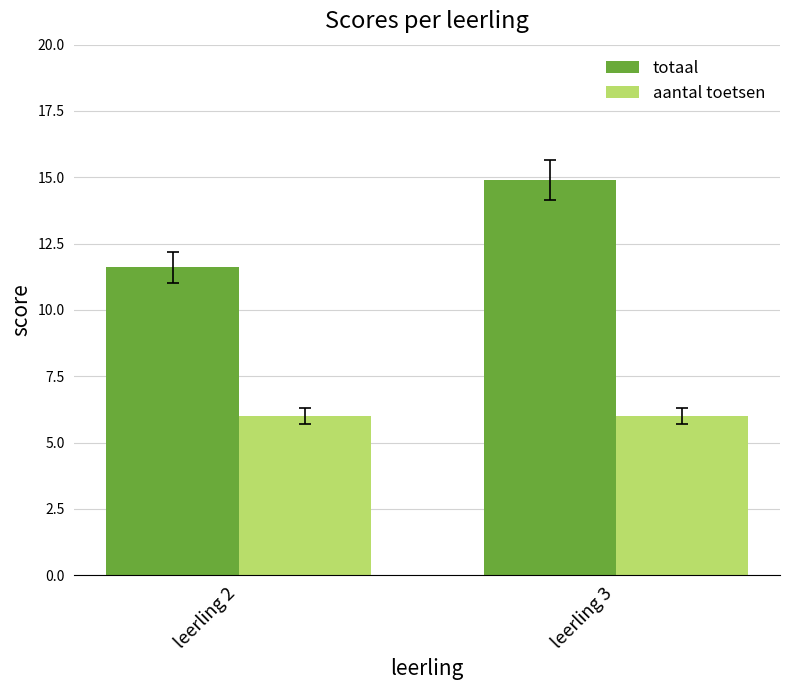

What is the average value of the aantal toetsen series?

6.0